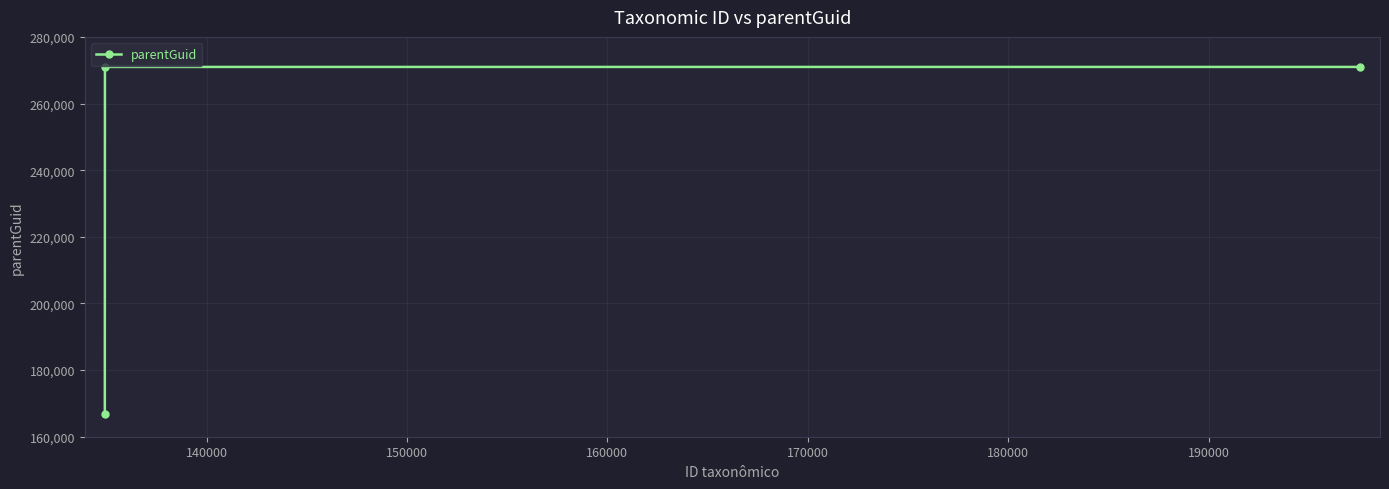

What is the difference between the maximum and minimum values?

104283